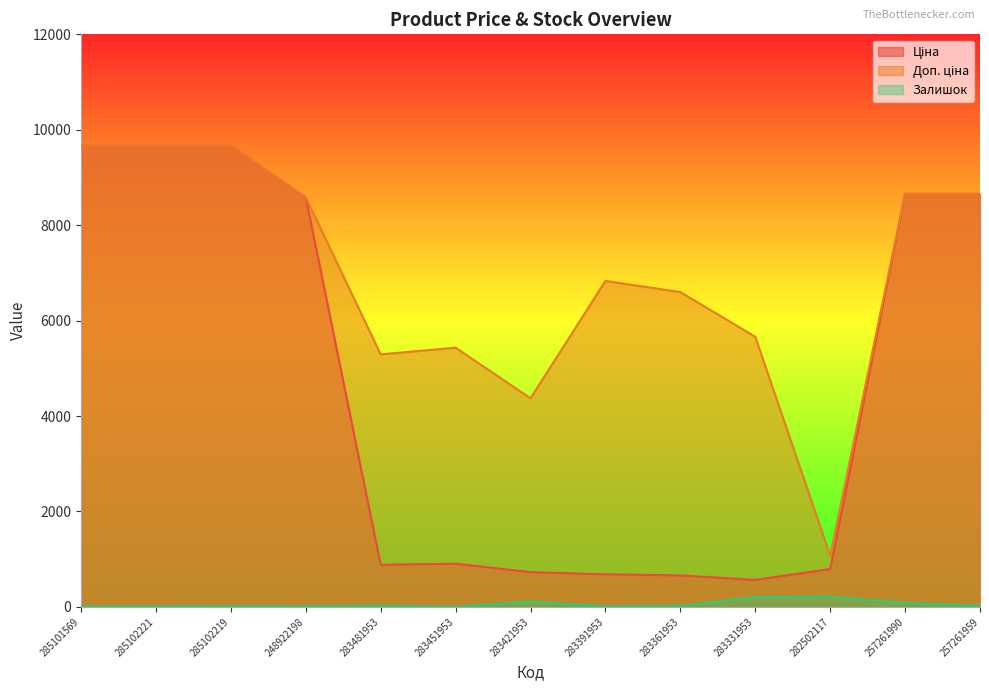

What is the greatest value displayed?

9664.7